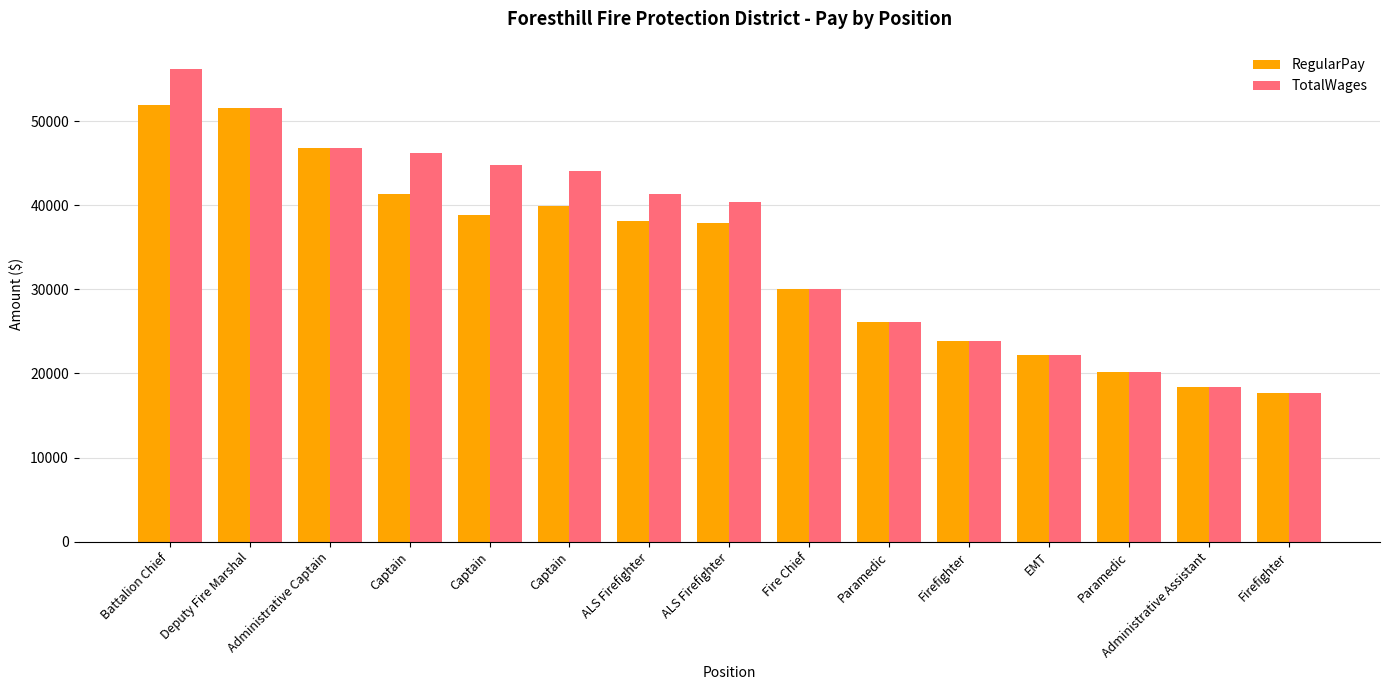

What are all the series names shown in the legend?

RegularPay, TotalWages